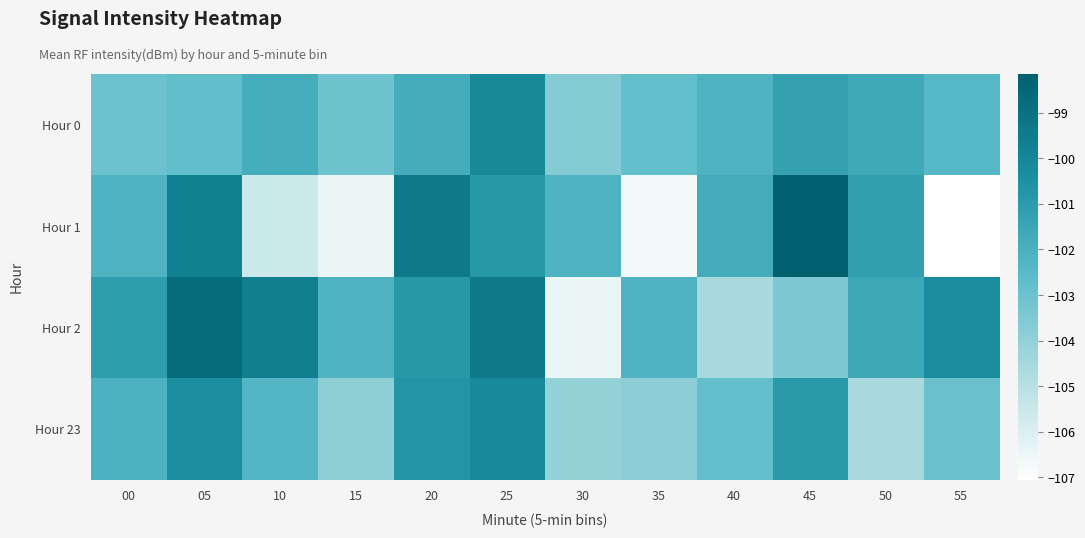

Which category has the highest value across all series?

45